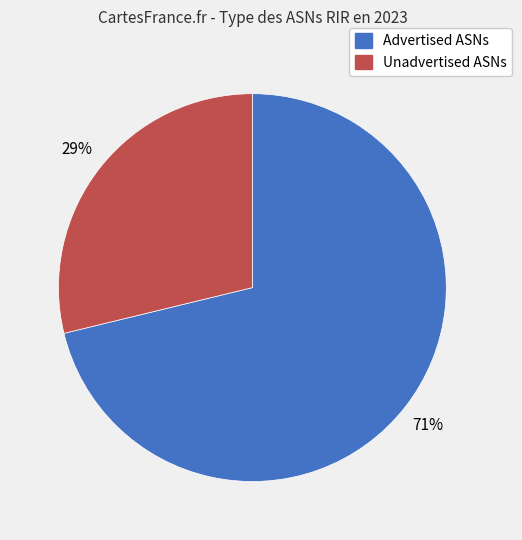

To the nearest percent, what is the average slice percentage?

50%